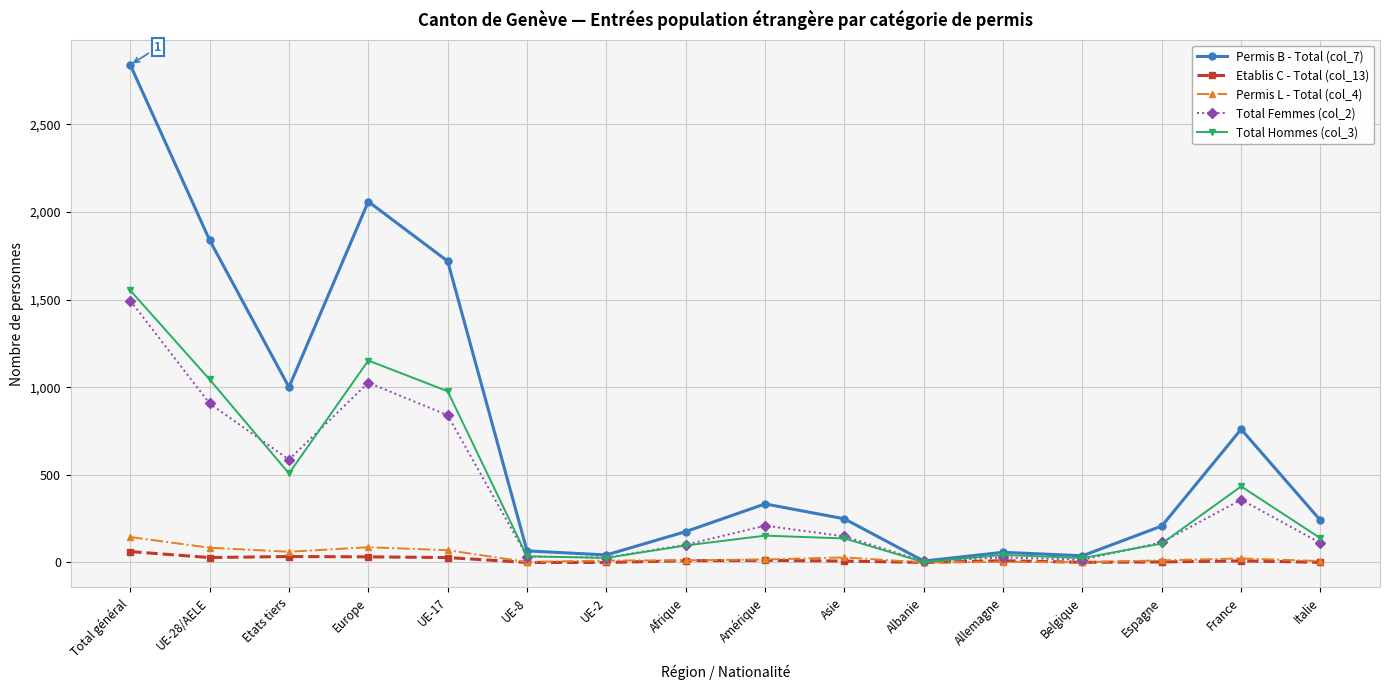

True or false: Permis B - Total (col_7) has more than 0 points higher than both neighbors.

True